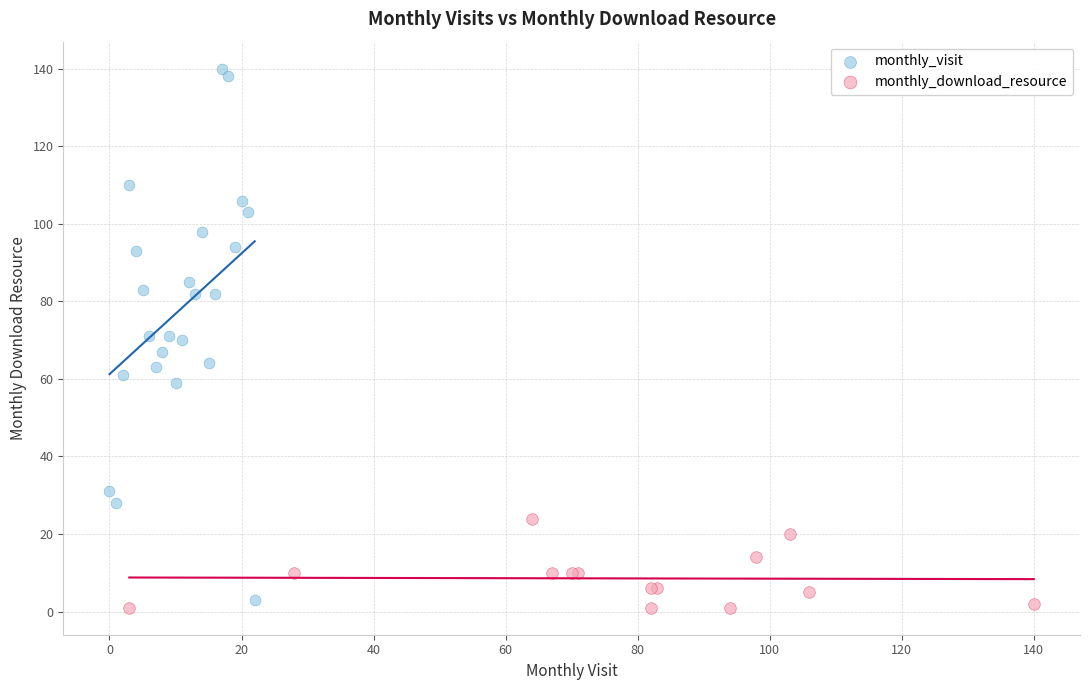

Which series contains the highest Y value?

monthly_visit